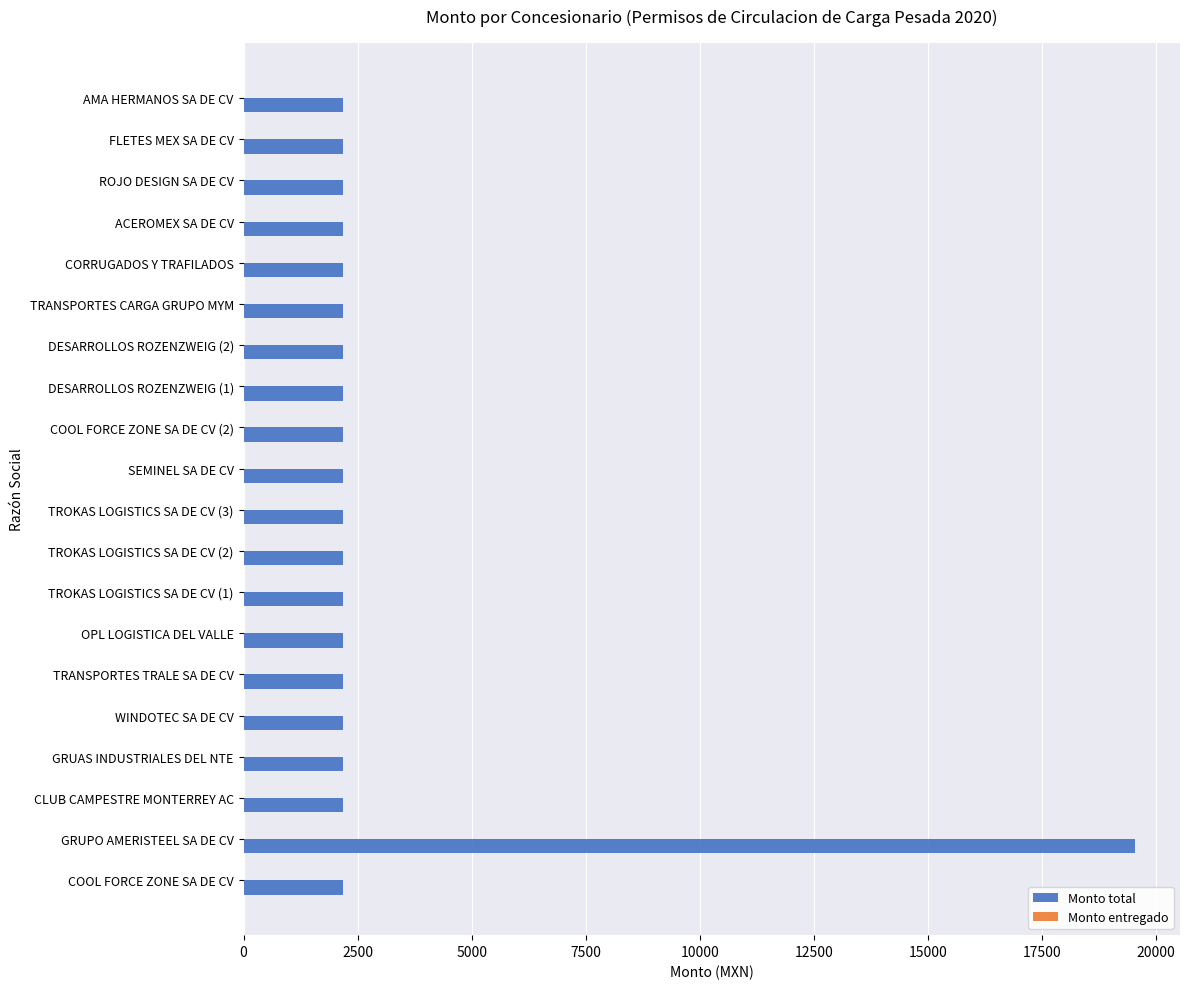

What is the minimum value shown in the chart?

2172